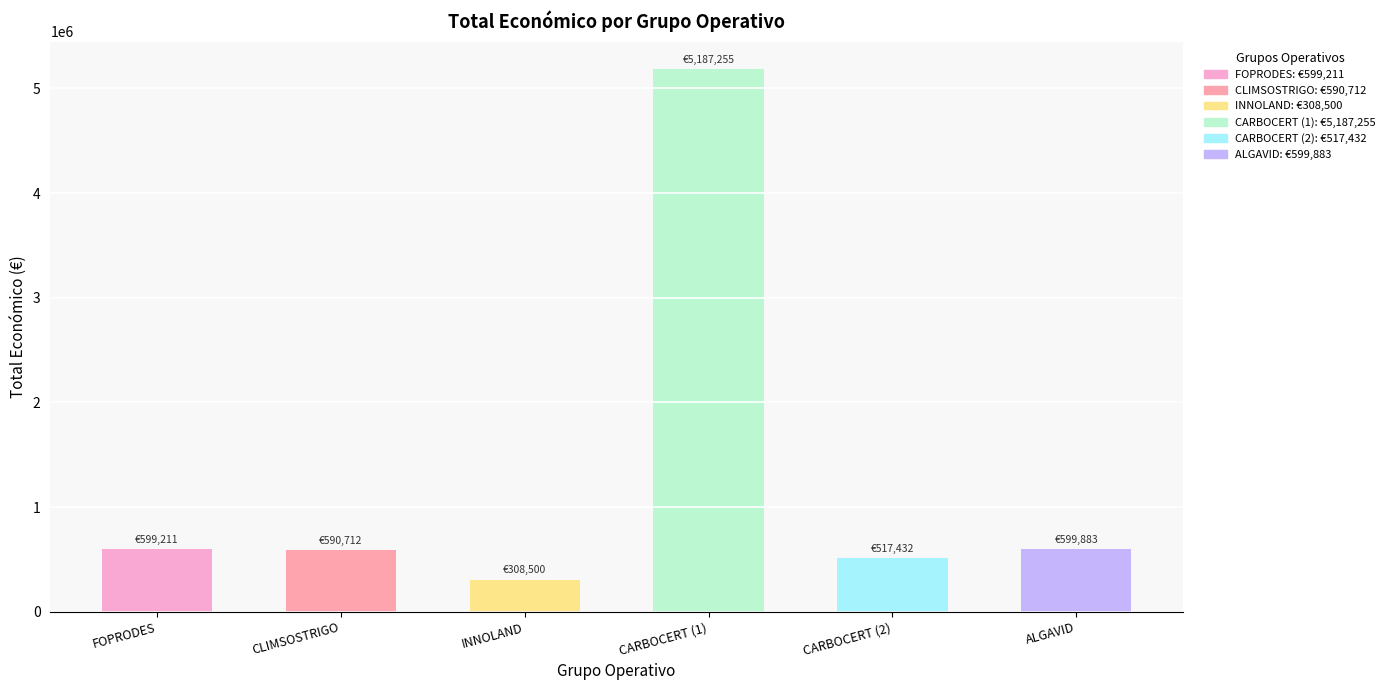

What is the difference between the maximum and minimum values?

4878755